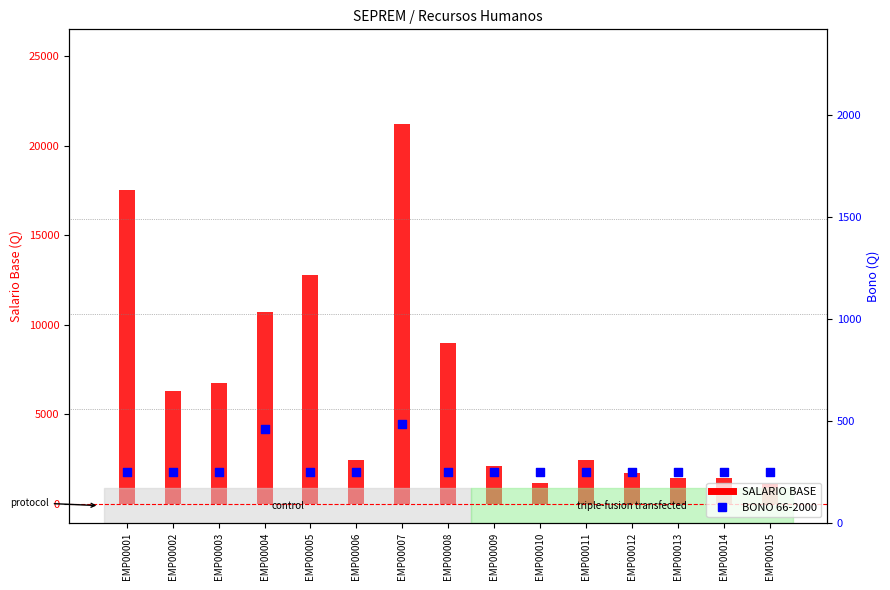

Which series reaches the maximum Y coordinate?

SALARIO BASE